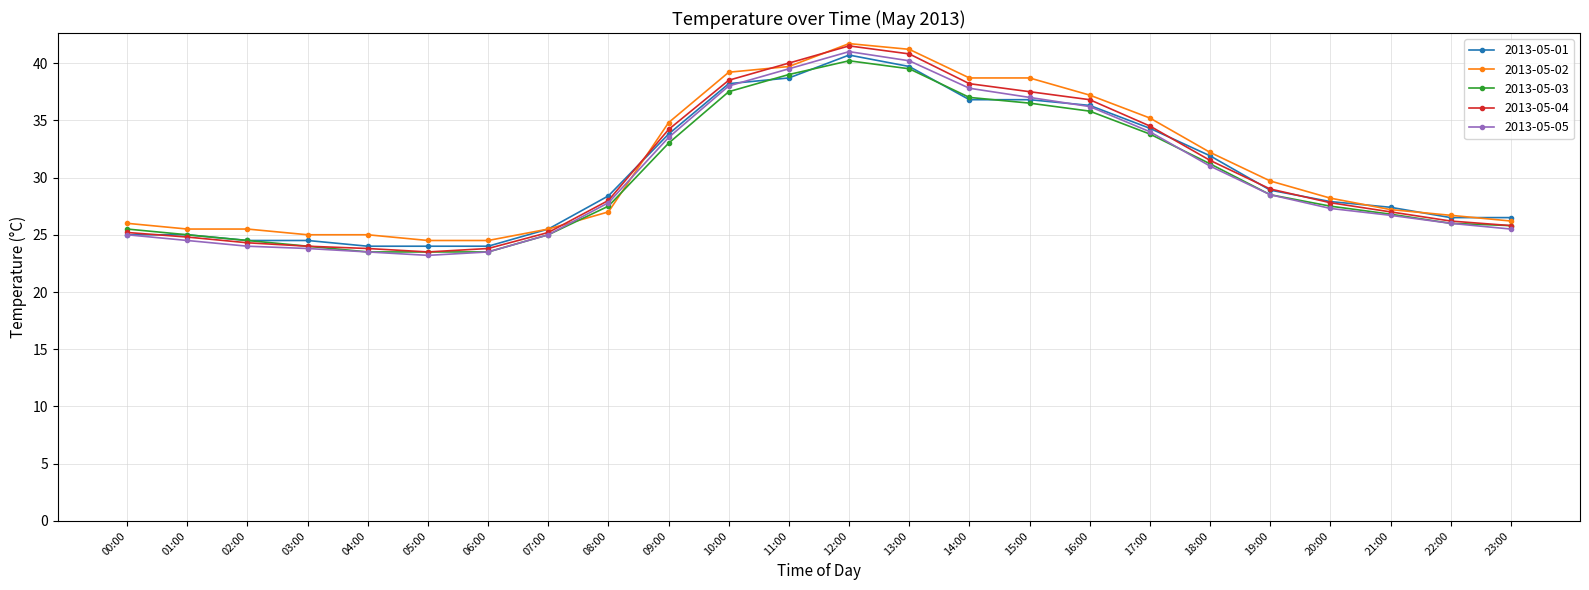

Reading left to right, what are all the values shown in this chart?

2013-05-01: 00:00=25.0	01:00=25.0	02:00=24.5	03:00=24.5	04:00=24.0	05:00=24.0	06:00=24.0	07:00=25.5	08:00=28.4	09:00=33.8	10:00=38.2	11:00=38.7	12:00=40.7	13:00=39.7	14:00=36.8	15:00=36.8	16:00=36.3	17:00=34.3	18:00=31.9	19:00=28.9	20:00=27.9	21:00=27.4	22:00=26.5	23:00=26.5
2013-05-02: 00:00=26.0	01:00=25.5	02:00=25.5	03:00=25.0	04:00=25.0	05:00=24.5	06:00=24.5	07:00=25.5	08:00=27.0	09:00=34.8	10:00=39.2	11:00=39.7	12:00=41.7	13:00=41.2	14:00=38.7	15:00=38.7	16:00=37.2	17:00=35.2	18:00=32.2	19:00=29.7	20:00=28.2	21:00=27.2	22:00=26.7	23:00=26.2
2013-05-03: 00:00=25.5	01:00=25.0	02:00=24.5	03:00=24.0	04:00=23.5	05:00=23.5	06:00=23.5	07:00=25.0	08:00=27.5	09:00=33.0	10:00=37.5	11:00=39.0	12:00=40.2	13:00=39.5	14:00=37.0	15:00=36.5	16:00=35.8	17:00=33.8	18:00=31.2	19:00=28.5	20:00=27.5	21:00=26.8	22:00=26.0	23:00=25.8
2013-05-04: 00:00=25.2	01:00=24.8	02:00=24.3	03:00=24.0	04:00=23.8	05:00=23.5	06:00=23.8	07:00=25.2	08:00=28.0	09:00=34.2	10:00=38.5	11:00=40.0	12:00=41.5	13:00=40.8	14:00=38.2	15:00=37.5	16:00=36.8	17:00=34.5	18:00=31.5	19:00=29.0	20:00=27.8	21:00=27.0	22:00=26.2	23:00=25.8
2013-05-05: 00:00=25.0	01:00=24.5	02:00=24.0	03:00=23.8	04:00=23.5	05:00=23.2	06:00=23.5	07:00=25.0	08:00=27.8	09:00=33.5	10:00=38.0	11:00=39.5	12:00=41.0	13:00=40.2	14:00=37.8	15:00=37.0	16:00=36.2	17:00=34.0	18:00=31.0	19:00=28.5	20:00=27.3	21:00=26.7	22:00=26.0	23:00=25.5